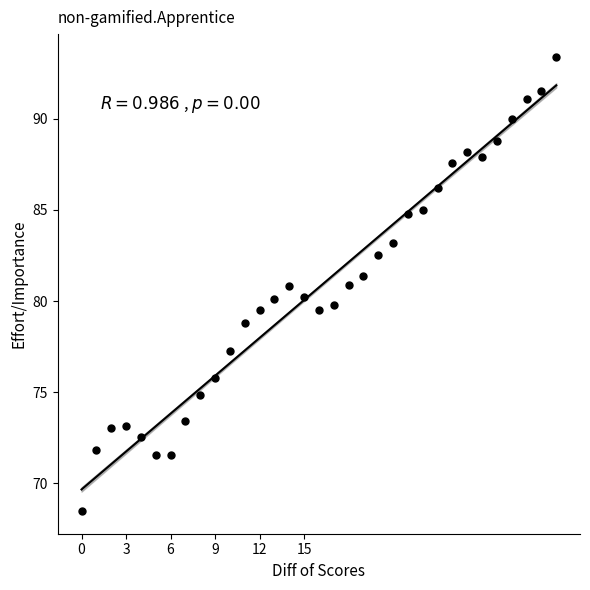

What is the range of Y values (max minus min)?

24.9